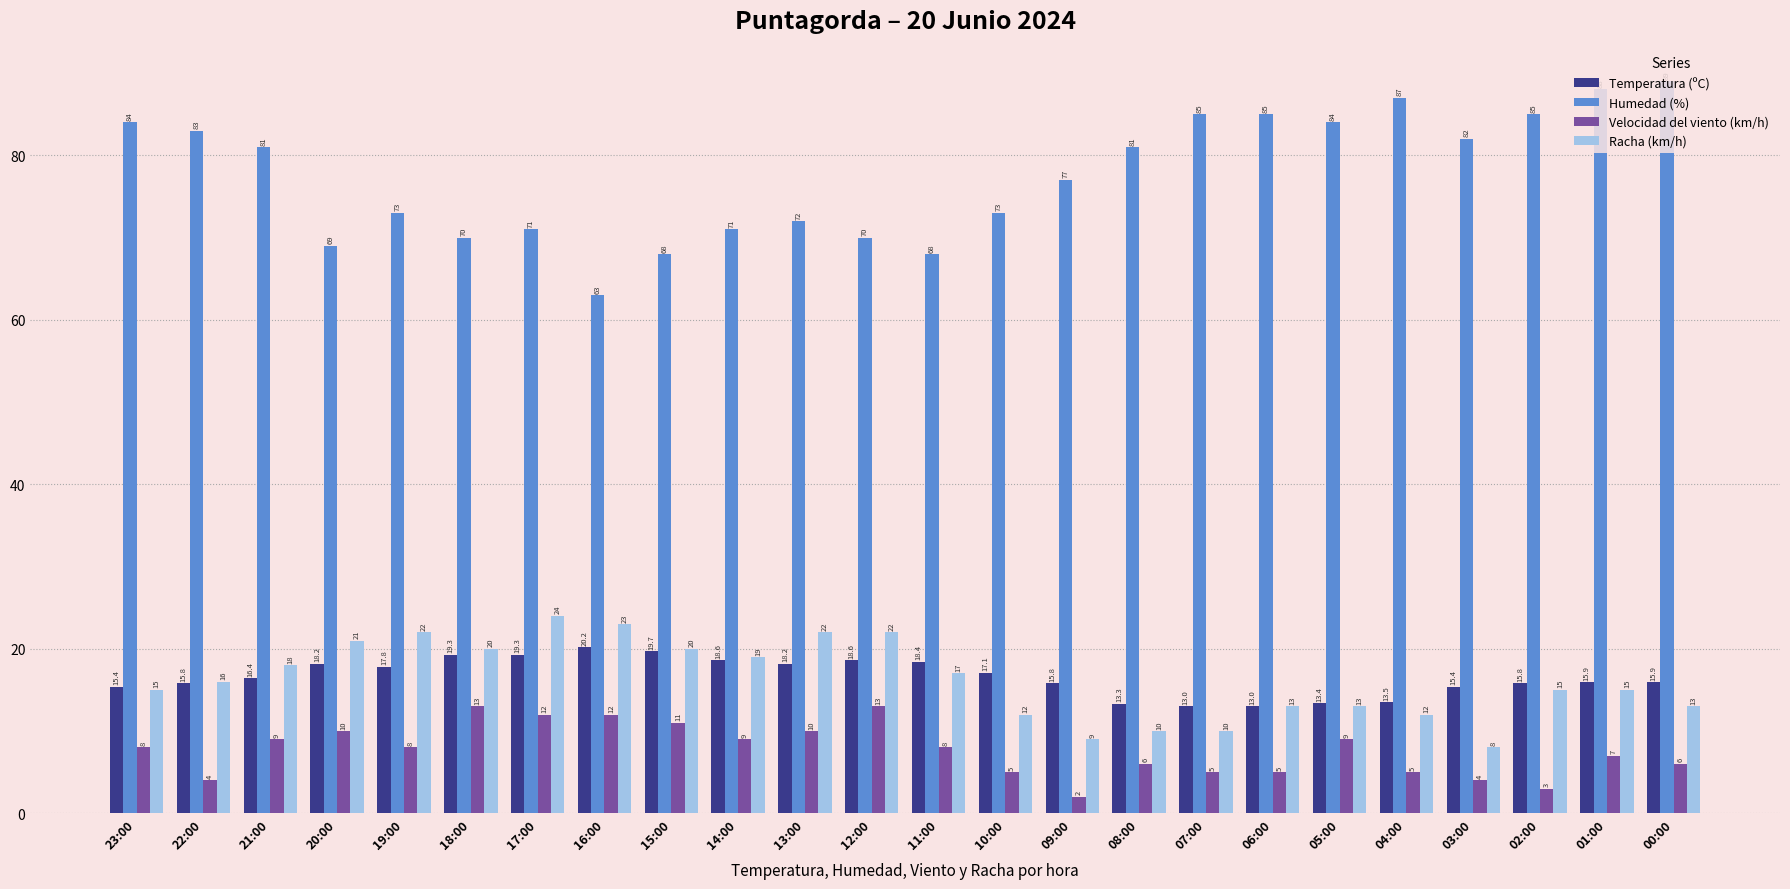

Where is Racha (km/h) nearest to the value 16?

22:00